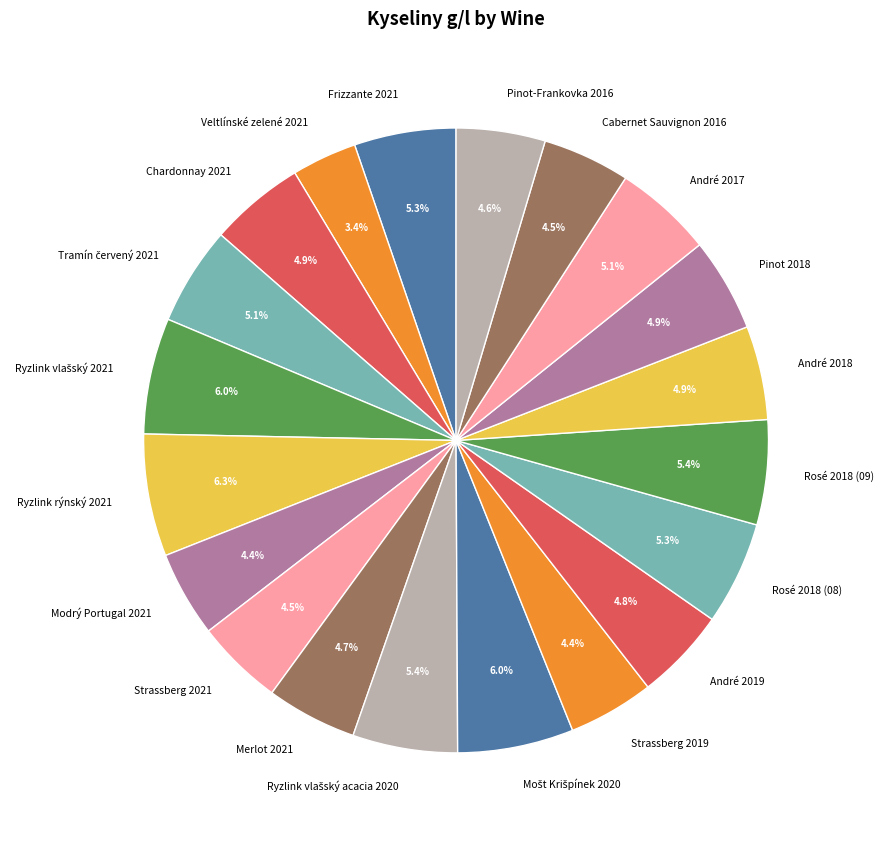

What percentage is the Frizzante 2021 slice, to the nearest percent?

5%